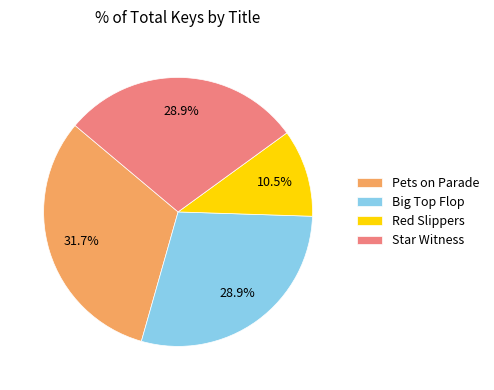

Approximately how many times larger is the value at Red Slippers compared to Star Witness?

0.4